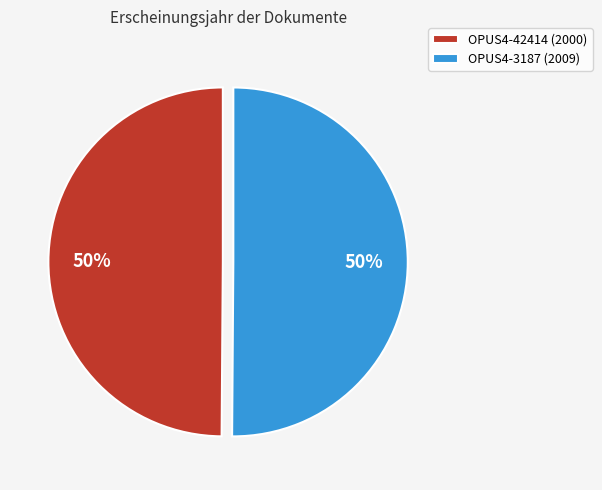

To the nearest percent, what is the combined percentage of OPUS4-42414 (2000) and OPUS4-3187 (2009)?

100%